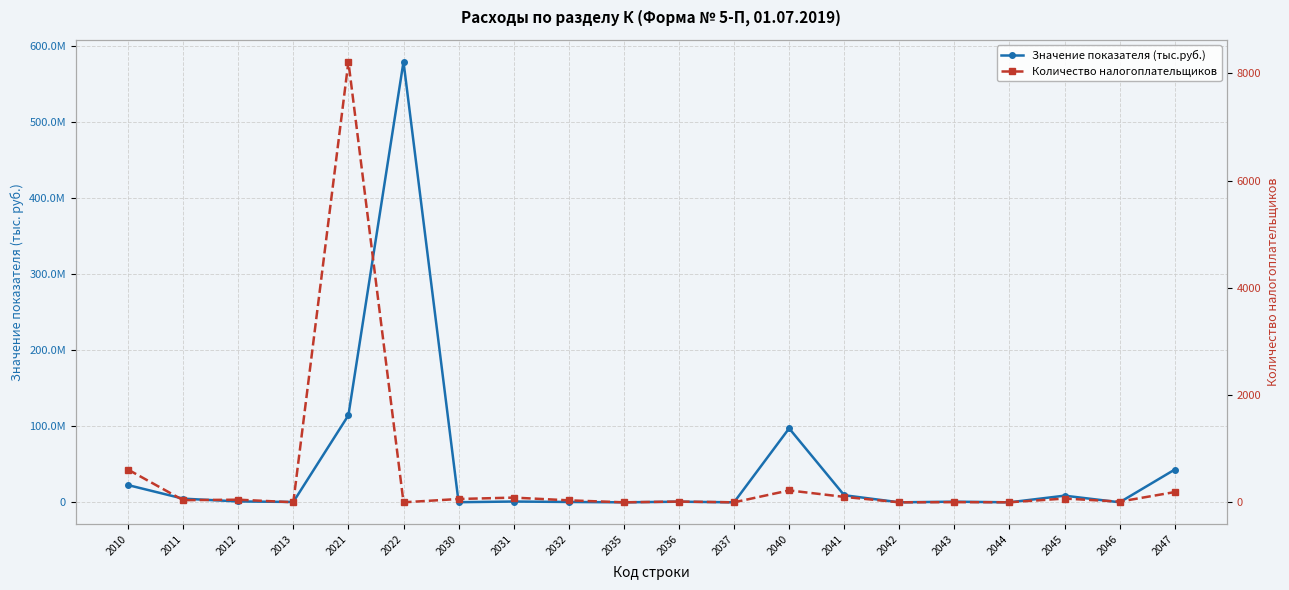

Is it true that Значение показателя (тыс.руб.) equals 38356 at 2046?

True